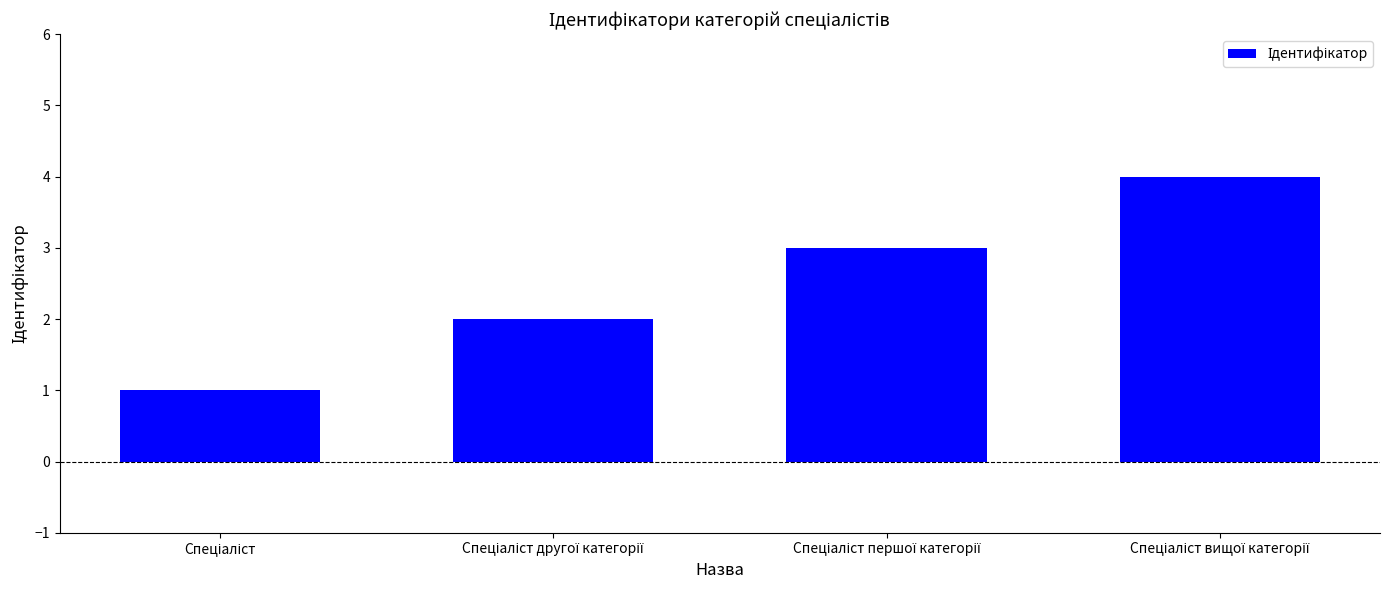

What is the greatest value displayed?

4